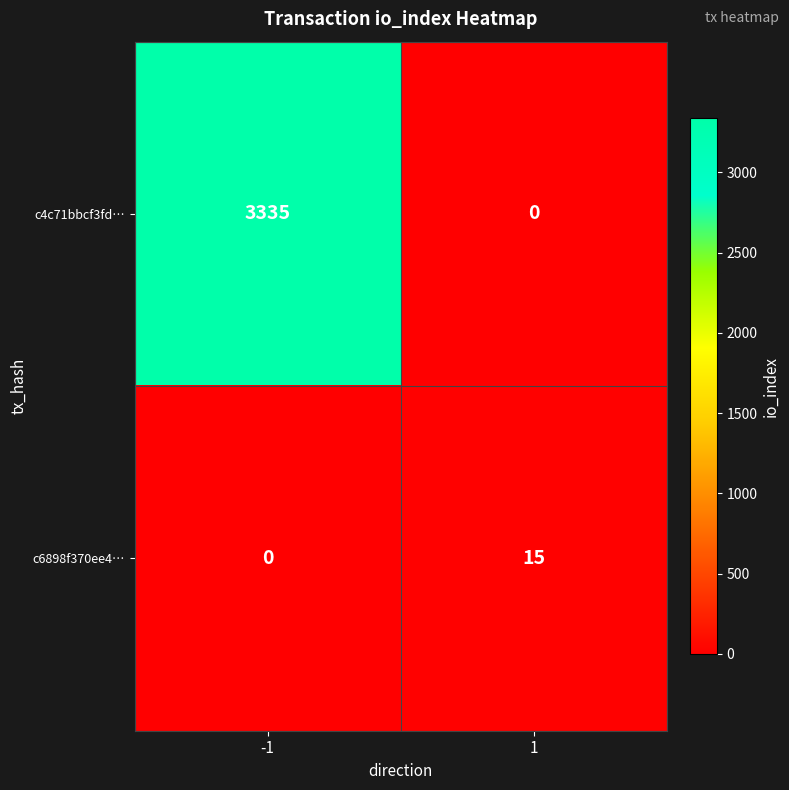

Between -1 and 1, which series saw the biggest shift?

c4c71bbcf3fd…